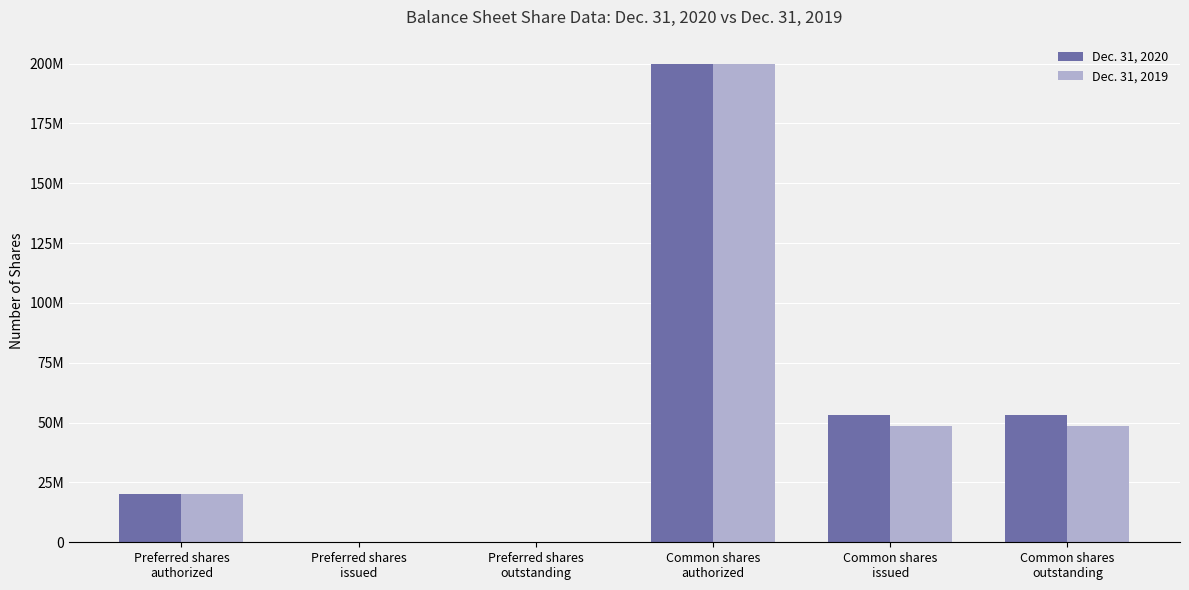

What are all the series names shown in the legend?

Dec. 31, 2020, Dec. 31, 2019